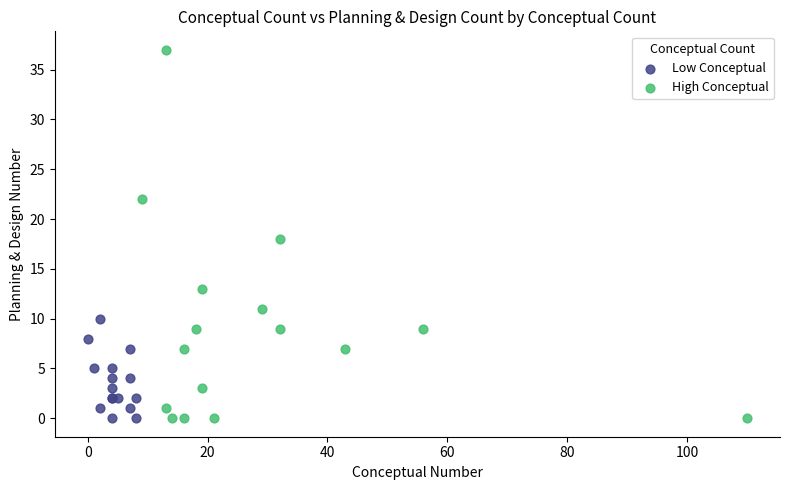

Which series has the largest Y range (max minus min)?

High Conceptual